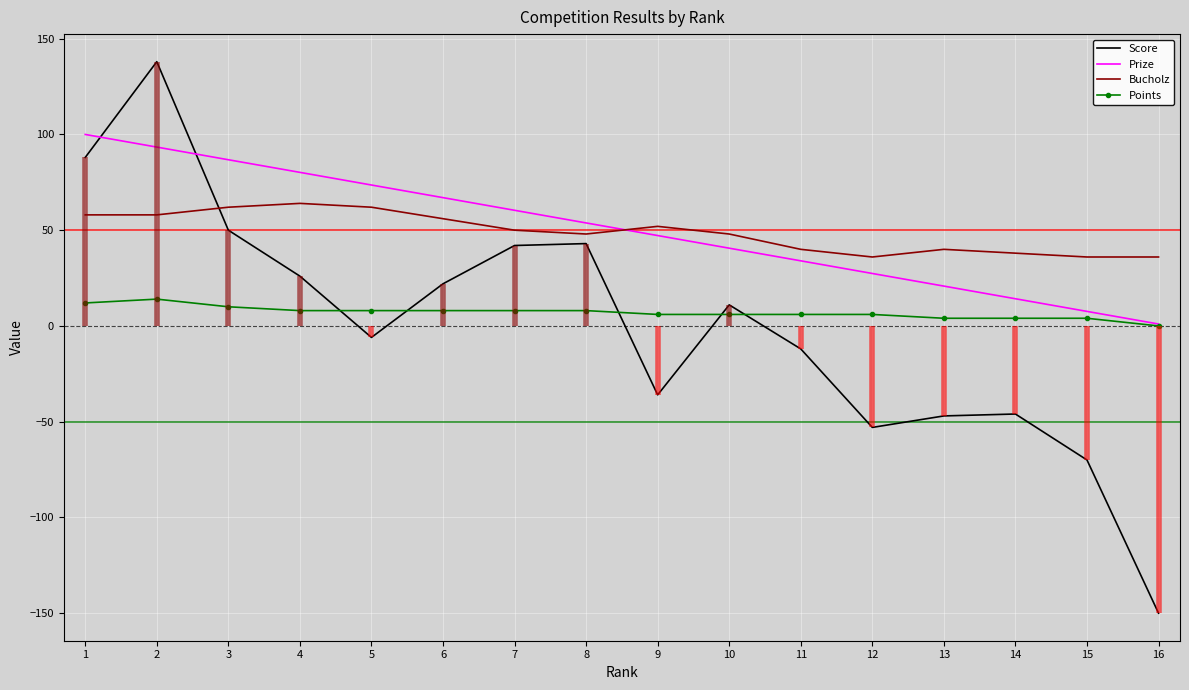

What is the difference between the highest and lowest values at 15?

106.0